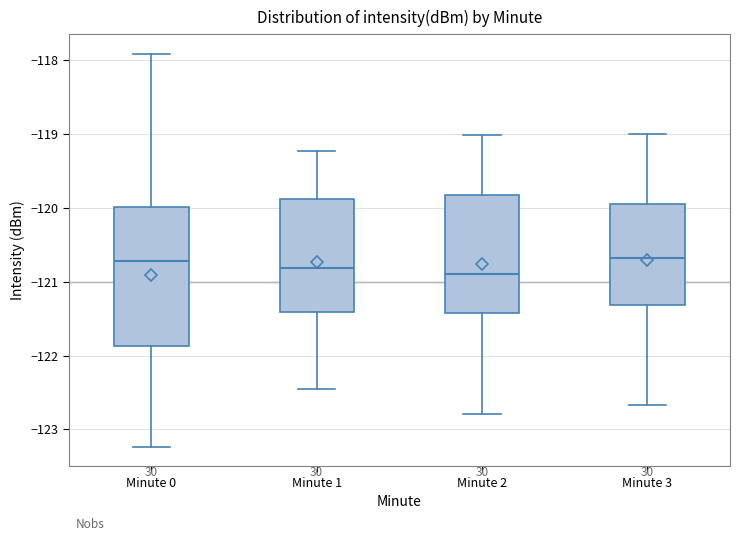

Which box is the tallest, from its lower edge to its upper edge?

Minute 0